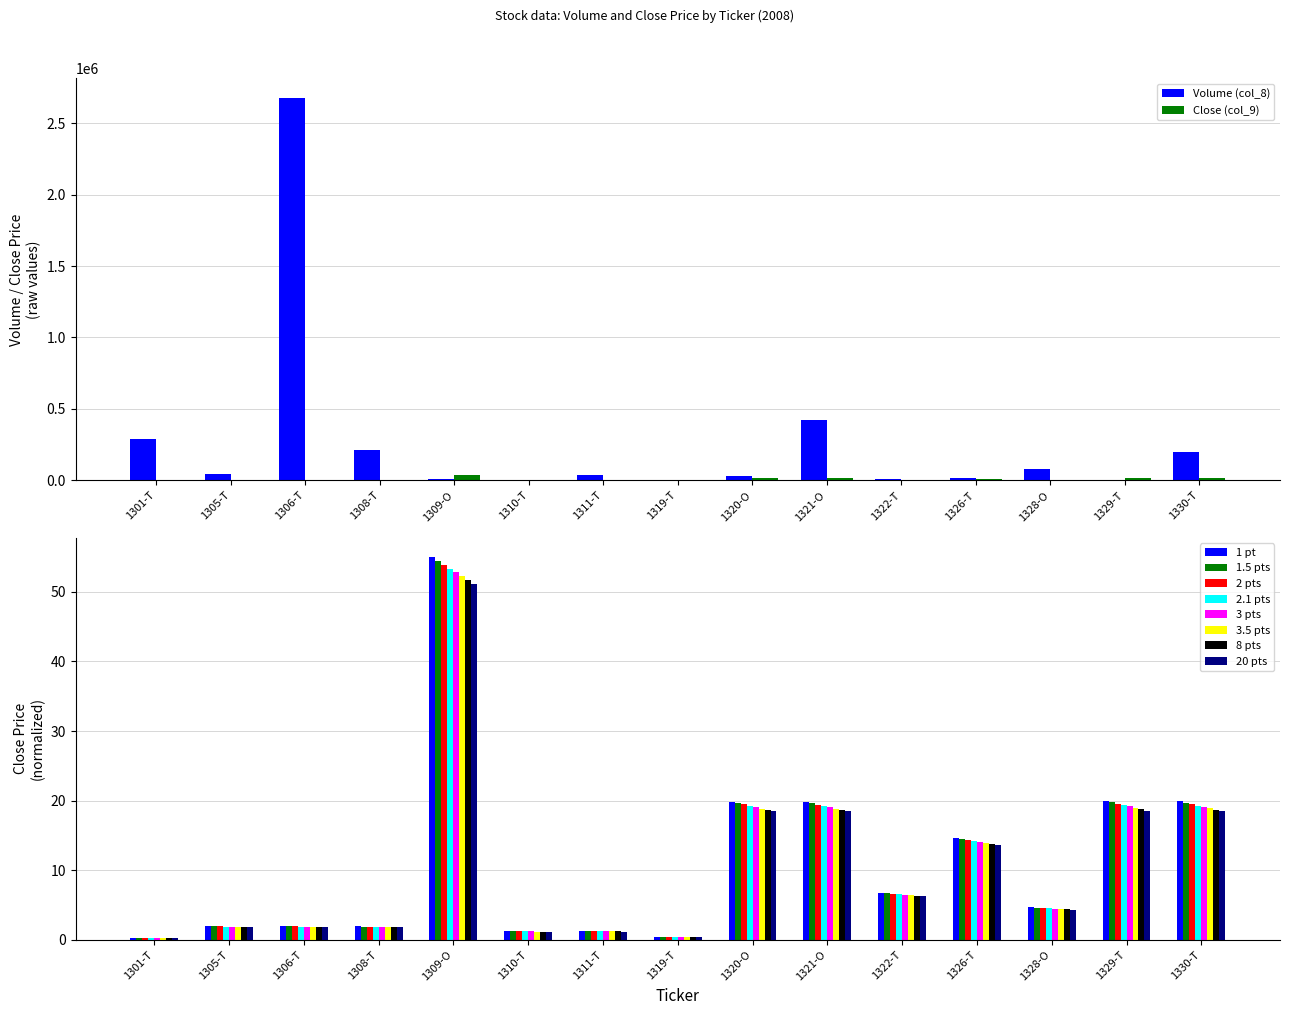

What is the sum of all Close (col_9) values?

112883